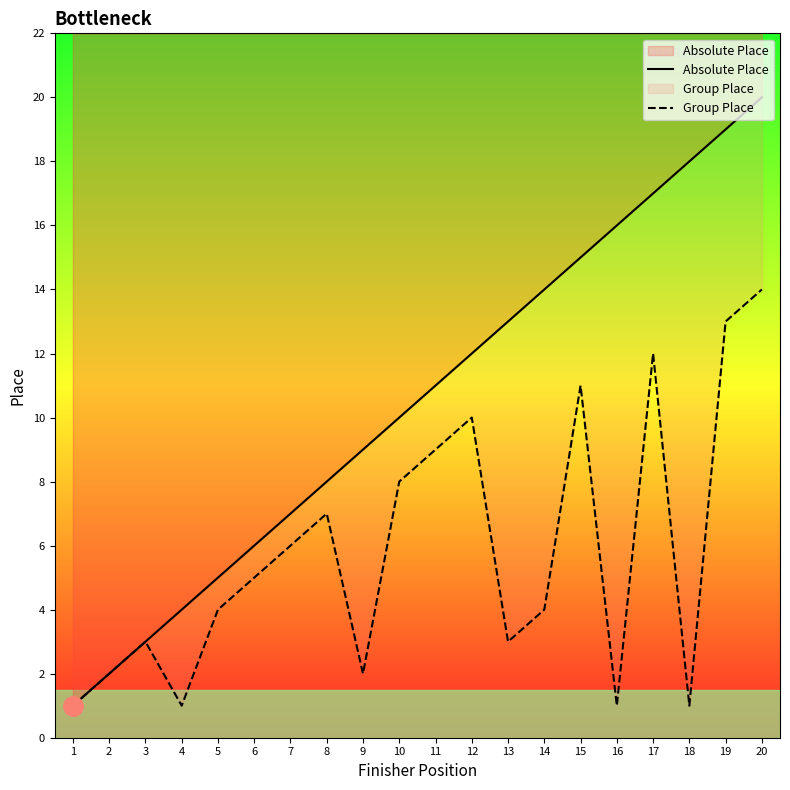

True or false: Group Place has a value of 10 at 12.

True